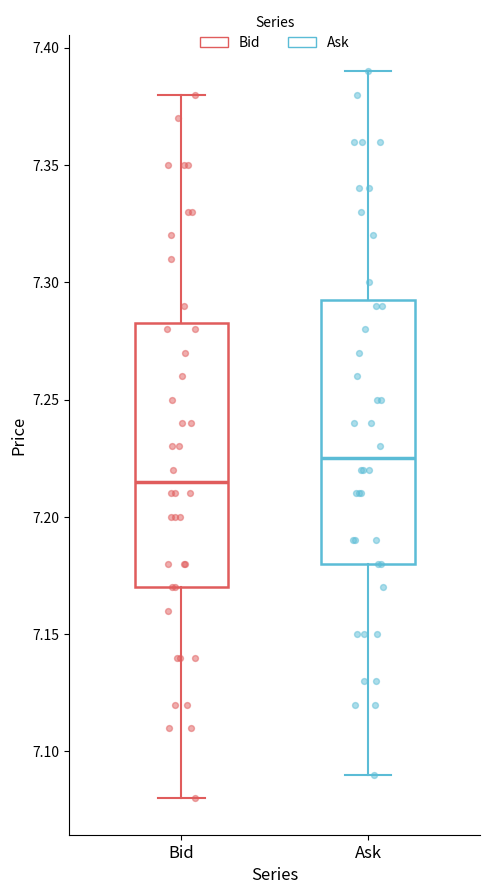

Which box has the highest median line?

Ask